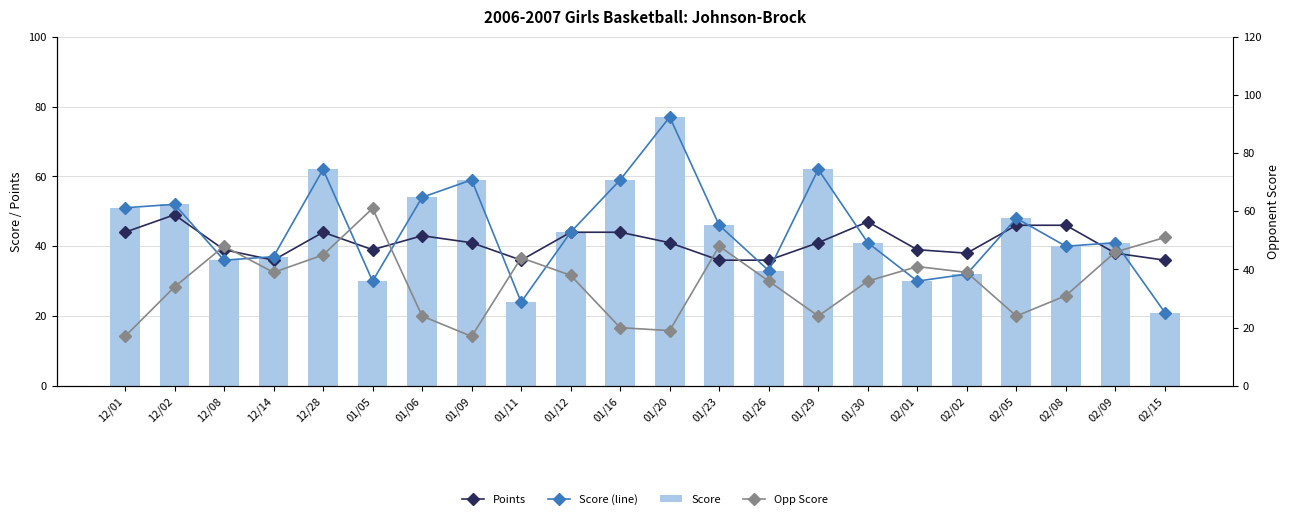

How many data points does each series have?

22